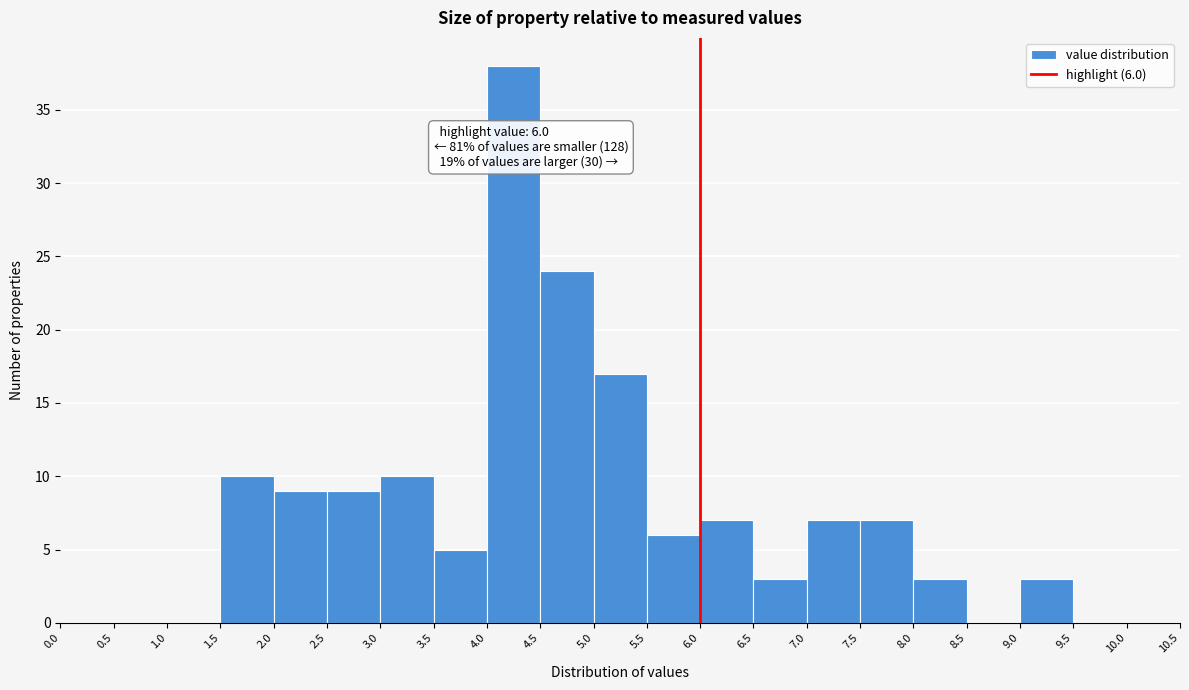

Over which range of the x-axis is the bar tallest?

4.0 to 4.5